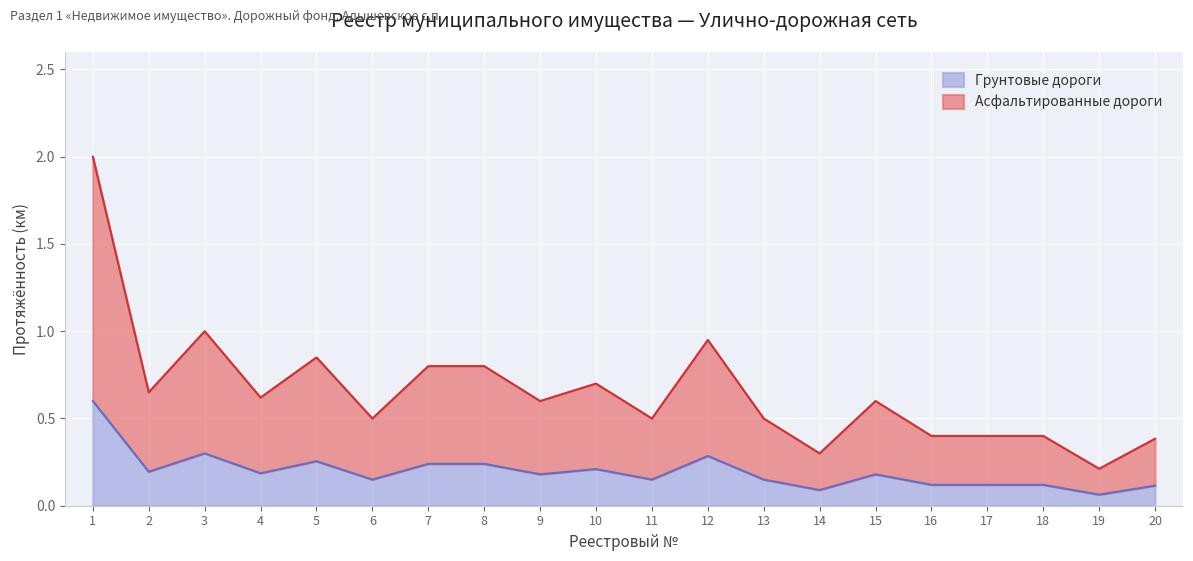

Which label corresponds to the largest value in the chart?

1